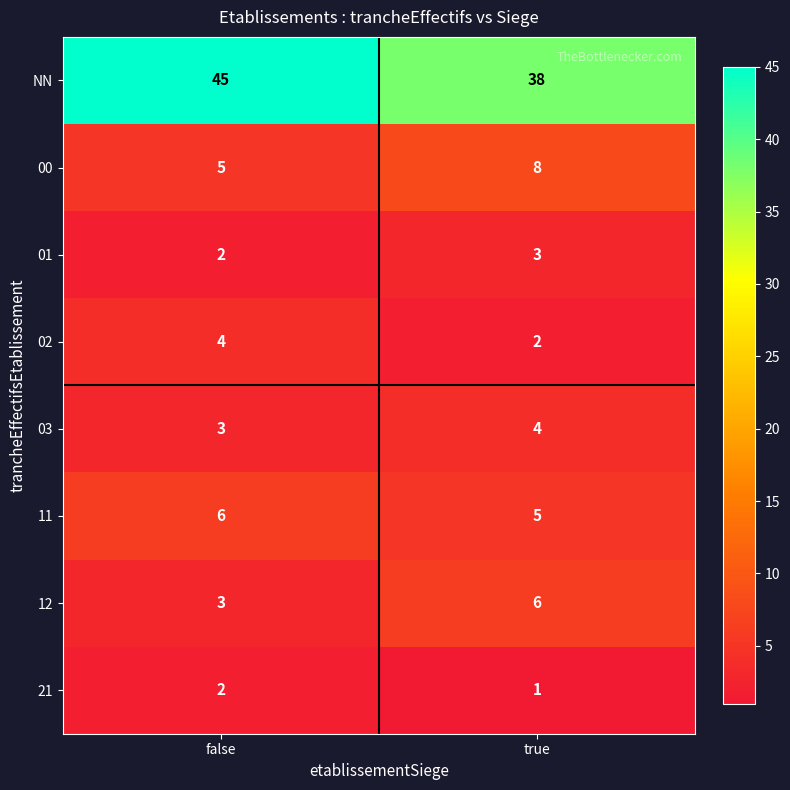

Reading right to left, transcribe all the data shown in this chart.

NN: 38	45
00: 8	5
01: 3	2
02: 2	4
03: 4	3
11: 5	6
12: 6	3
21: 1	2